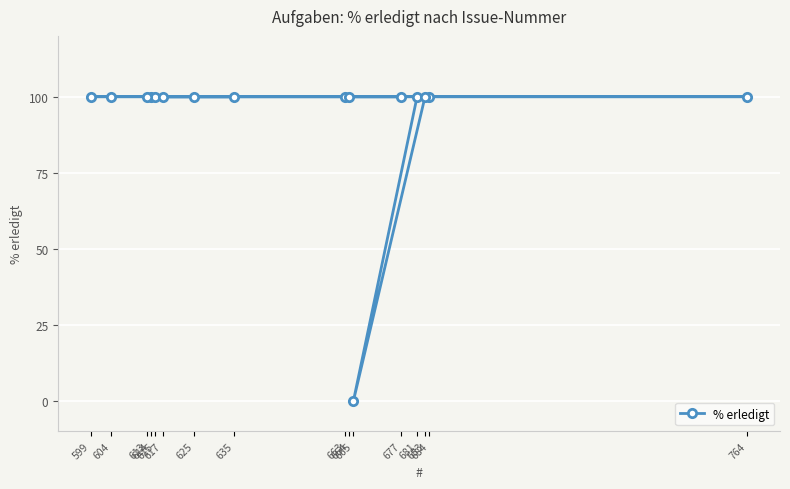

At which category does the data reach its first local valley?

665